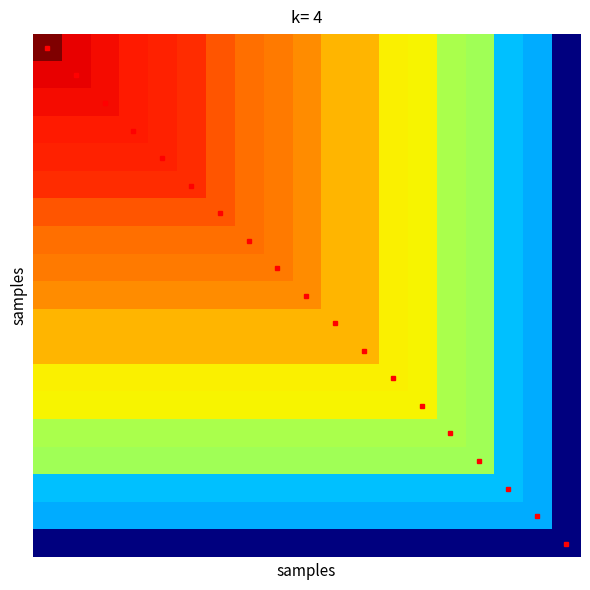

How many categories are shown in the chart?

19